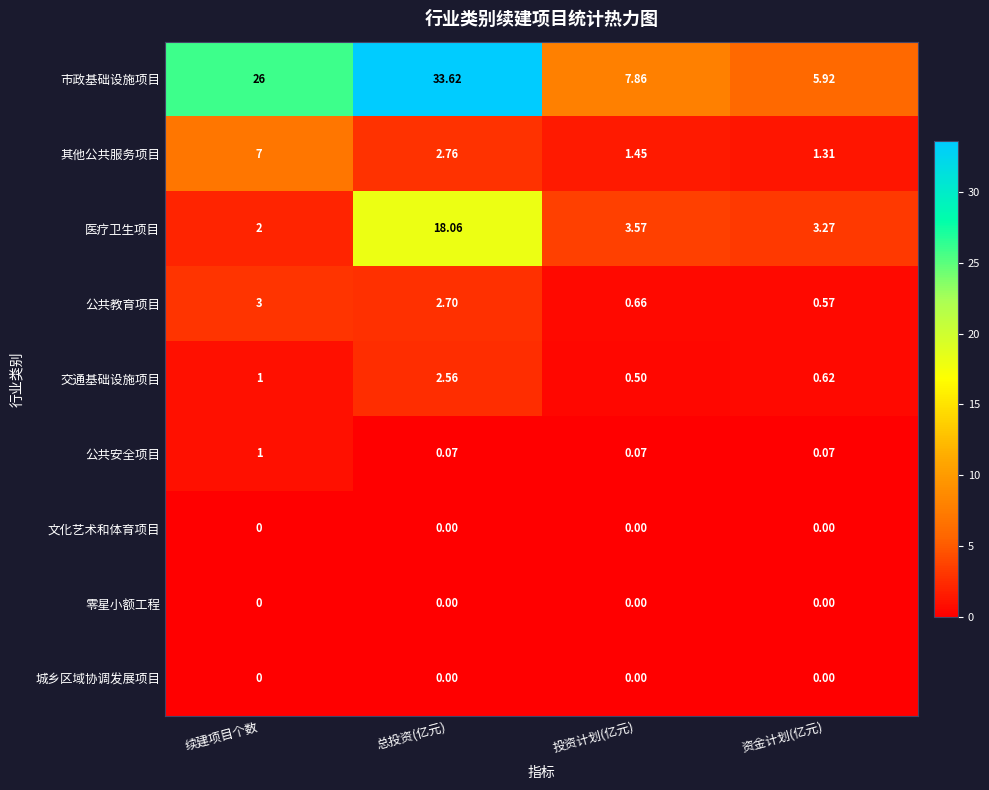

Is the value of 交通基础设施项目 at 资金计划(亿元) greater than the value of 公共教育项目 at 续建项目个数?

No